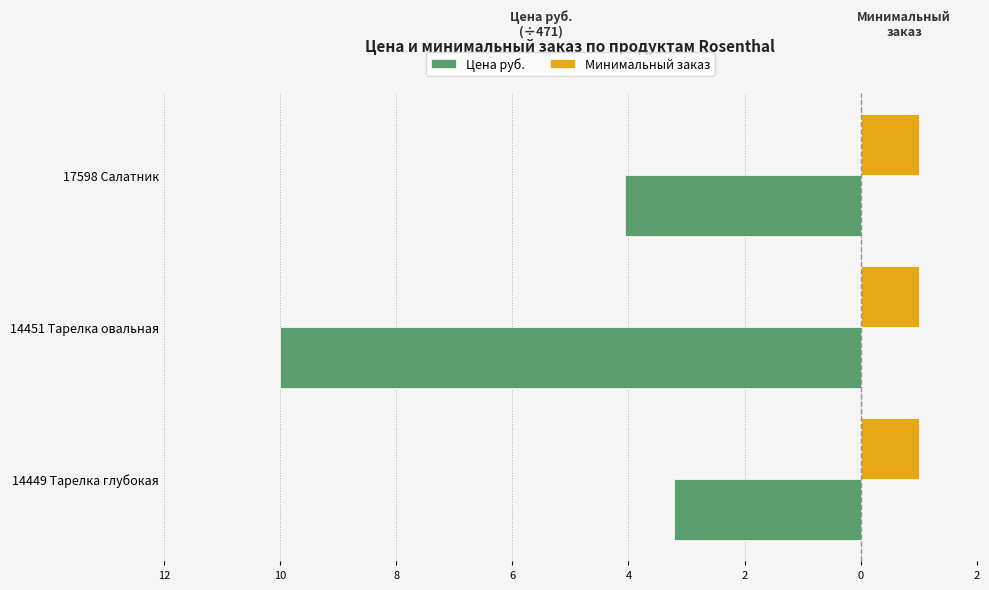

What are all the series names shown in the legend?

Цена руб., Минимальный заказ